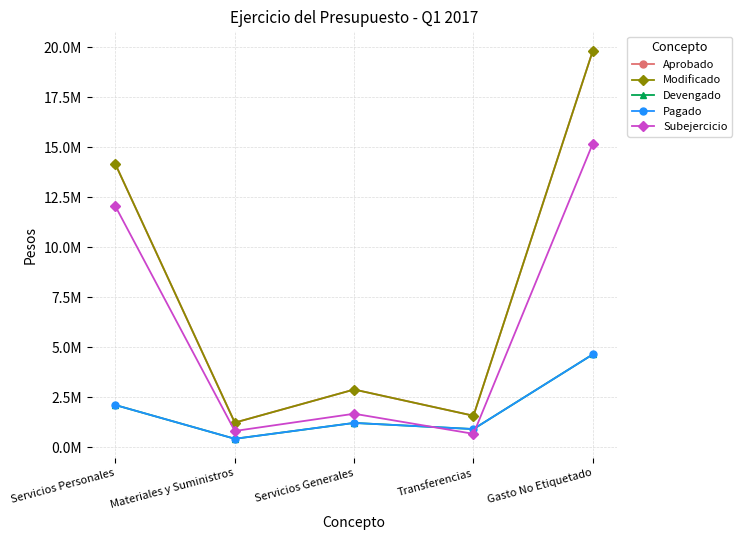

List the series in order of their peak value, lowest first.

Devengado, Pagado, Subejercicio, Aprobado, Modificado